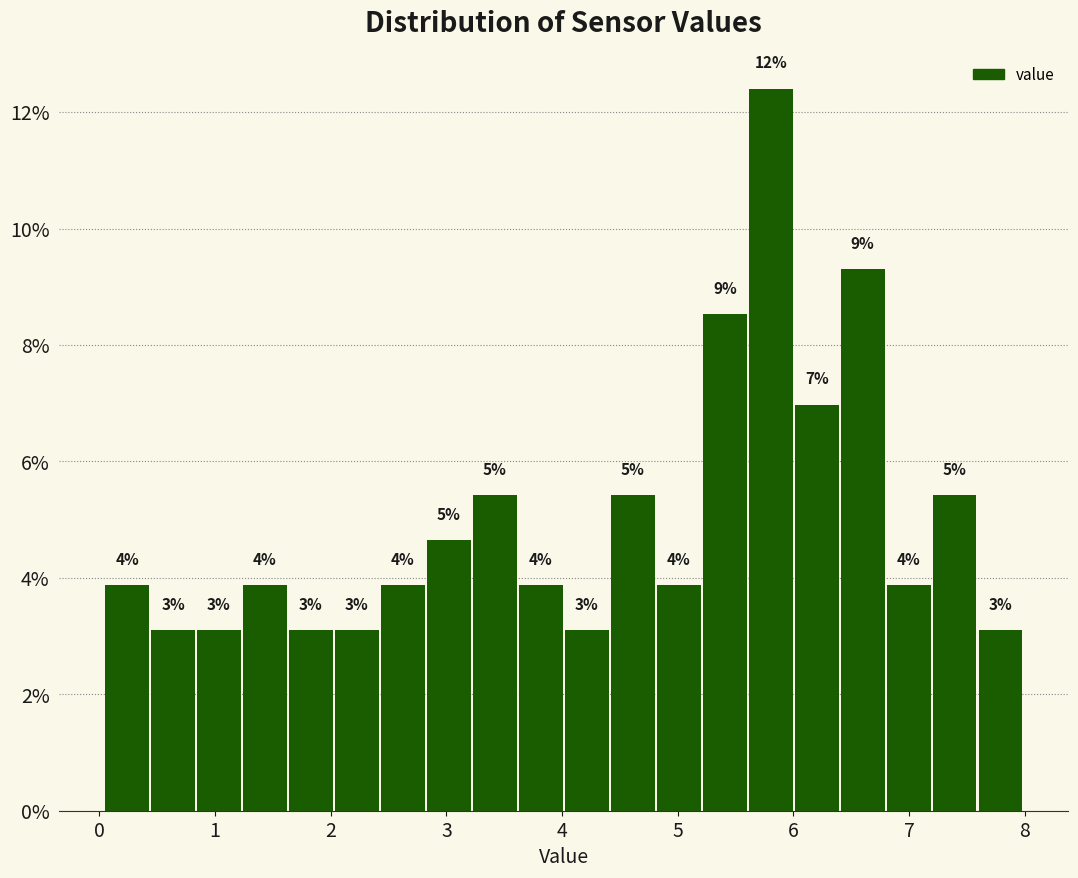

Around what value on the x-axis is the tallest bar? Give the approximate position of its centre, as read against the axis.

5.8